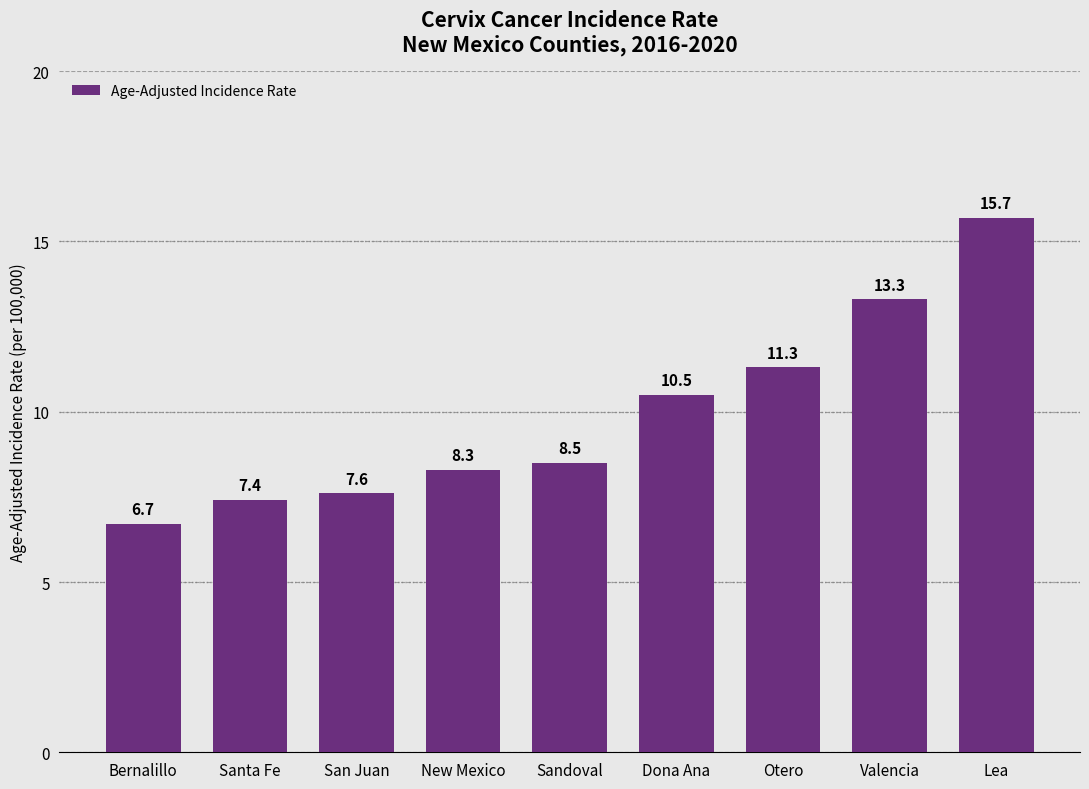

What is the ratio of the value at New Mexico to the value at Otero?

0.7